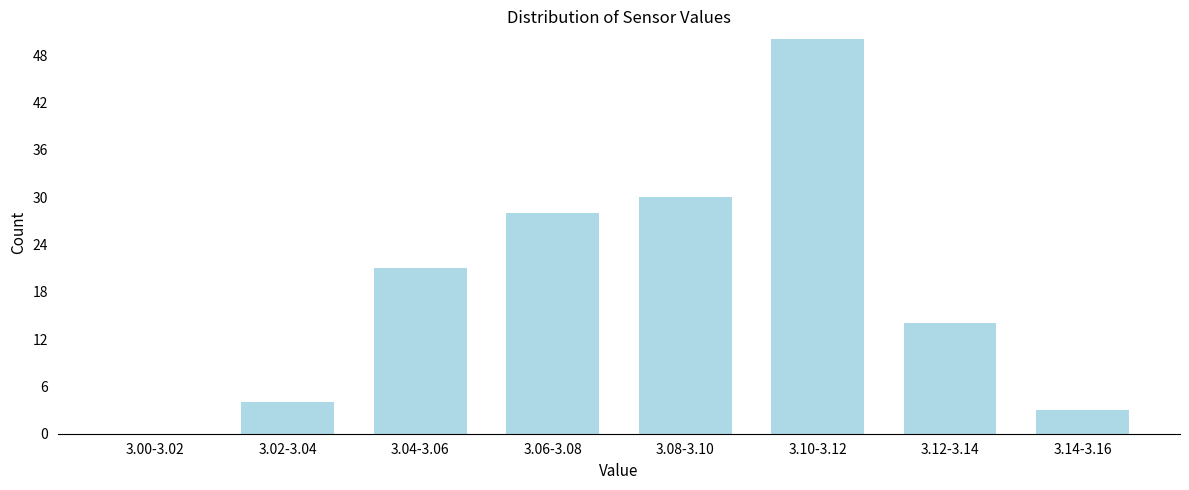

Reading left to right, what are all the values shown in this chart?

3.00-3.02=0	3.02-3.04=4	3.04-3.06=21	3.06-3.08=28	3.08-3.10=30	3.10-3.12=50	3.12-3.14=14	3.14-3.16=3